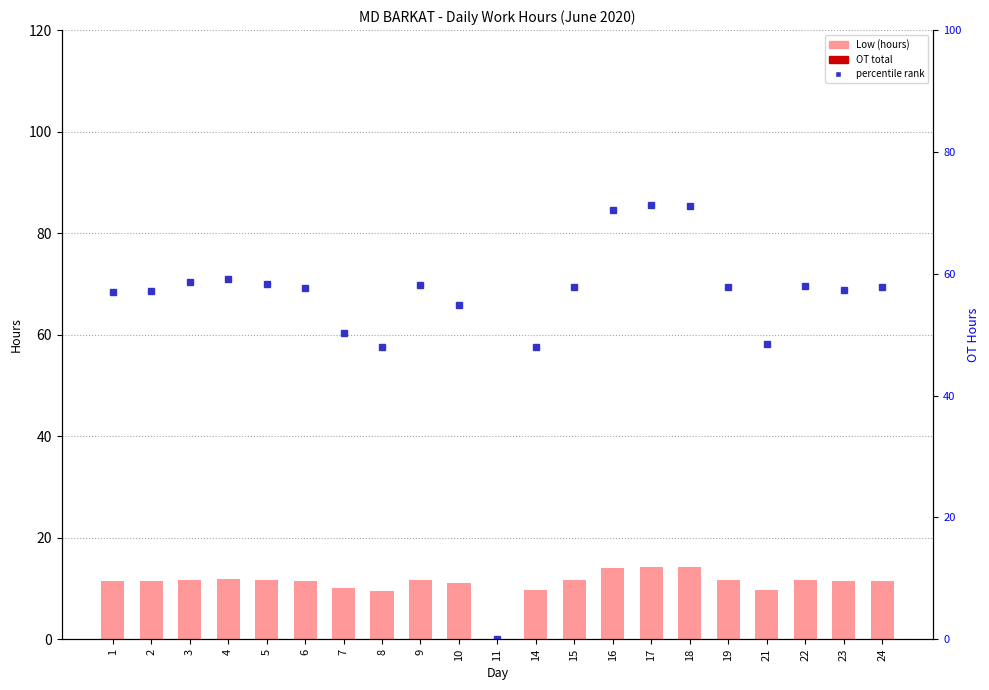

What is the average value of the Low (hours) series?

11.0